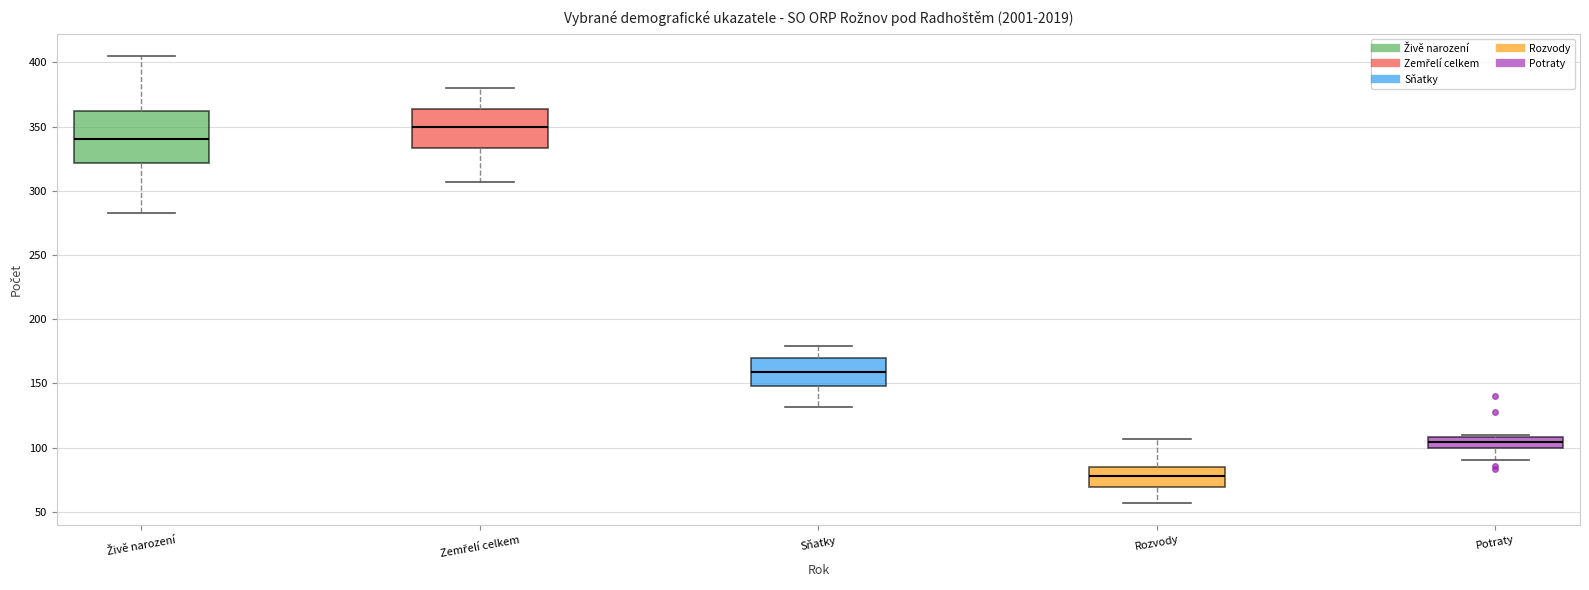

Which box is the tallest, from its lower edge to its upper edge?

Živě narození